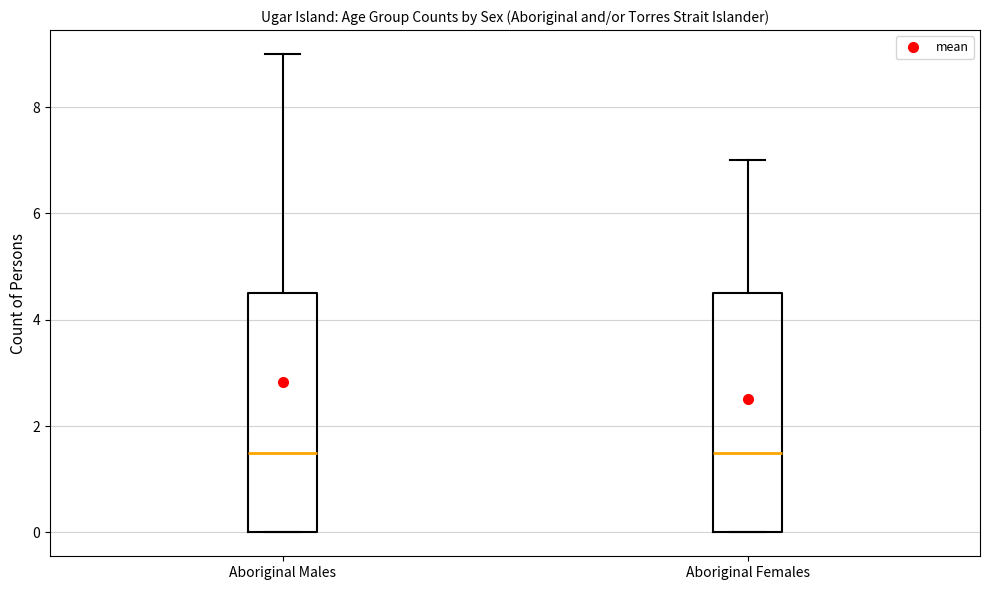

Reading left to right, read every box against the y-axis: the position of its median line, the range the box covers, and the ends of its whiskers. The values are not printed on the chart, so give them approximately, as read against the axis.

Aboriginal Males: median 1.6, box 0.0 to 4.6, whiskers 0.0 to 9.0
Aboriginal Females: median 1.6, box 0.0 to 4.6, whiskers 0.0 to 7.0